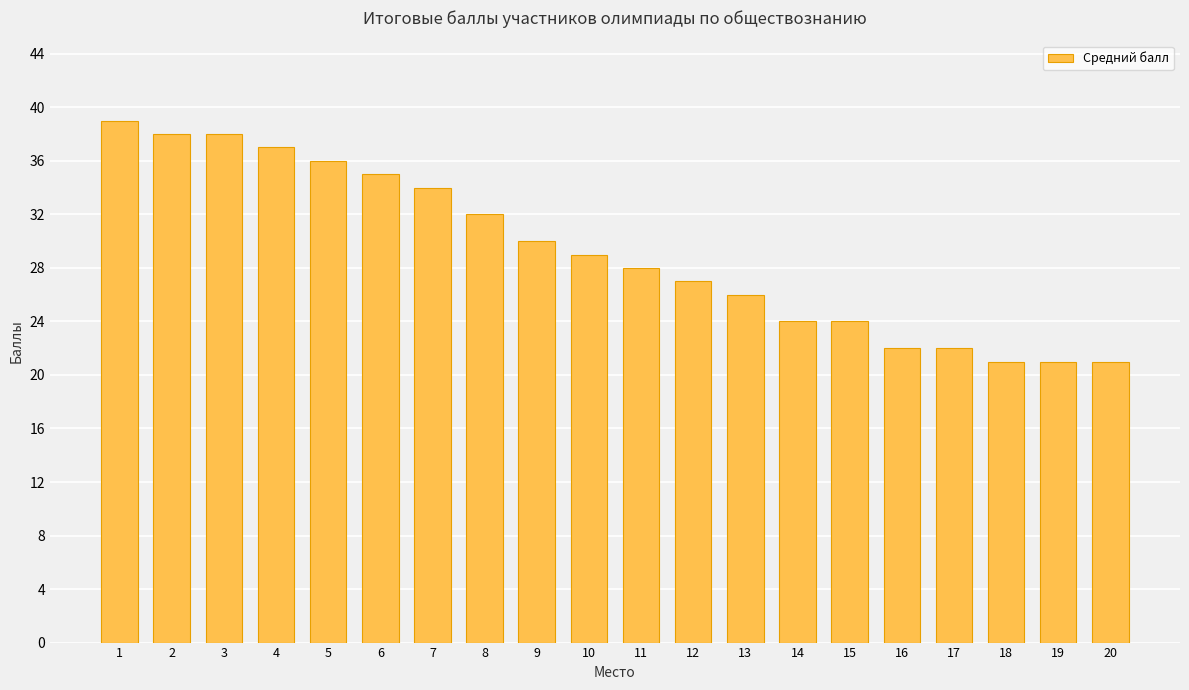

What is the smallest value displayed?

21